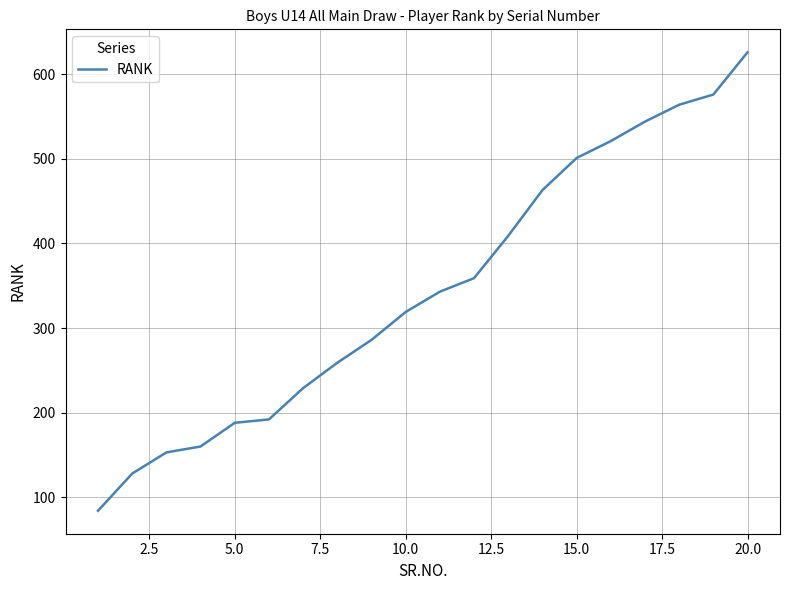

True or false: there are more than 2 points higher than both neighbors.

False